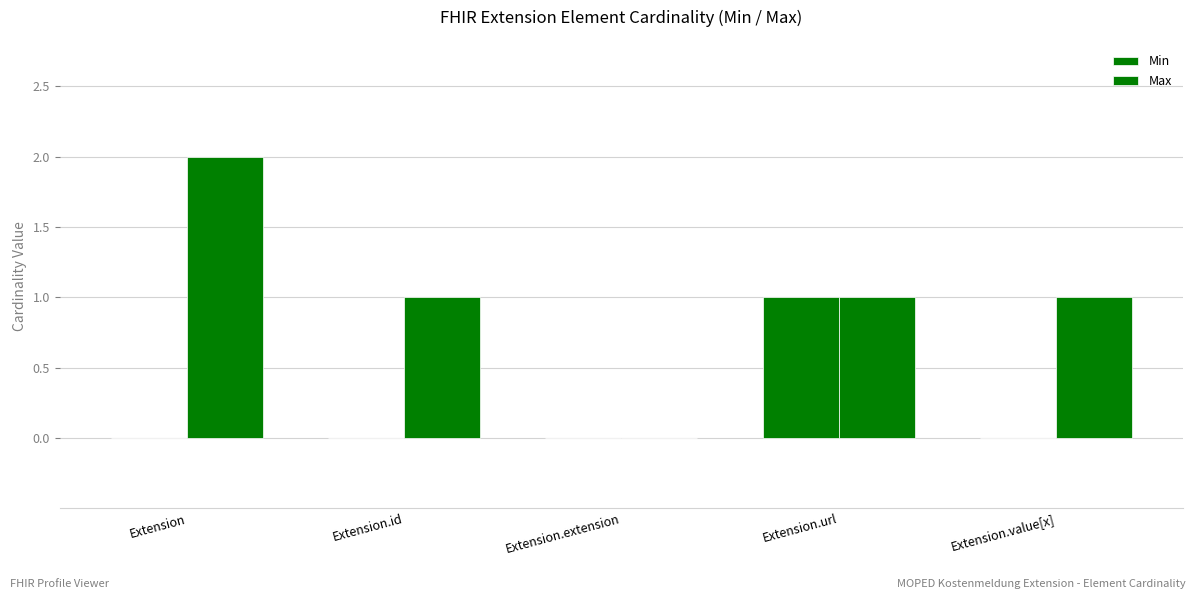

How many groups of bars are there?

5